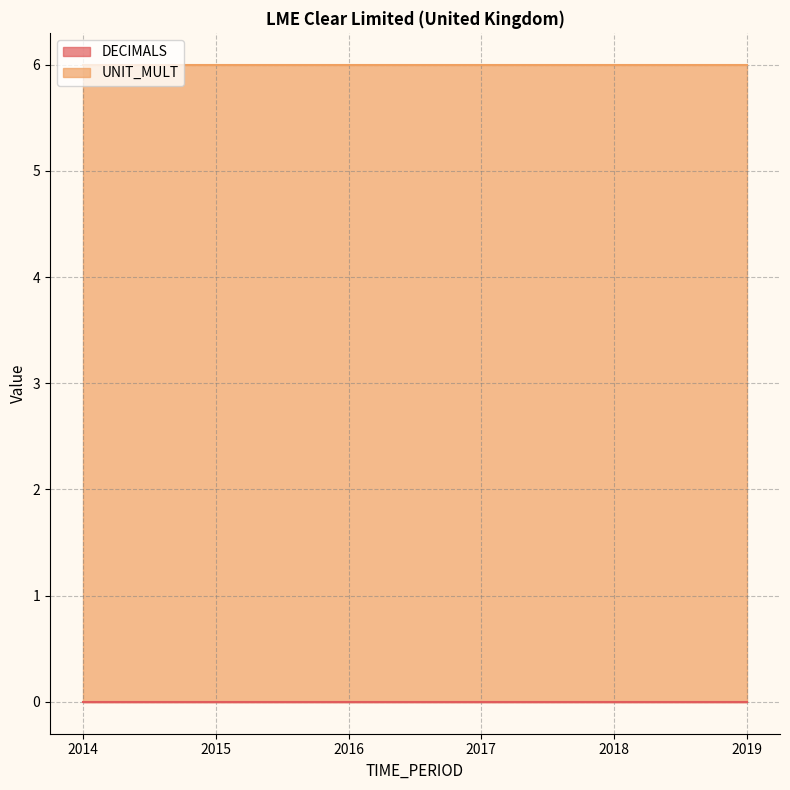

Between 2015 and 2019, which series saw the biggest shift?

DECIMALS